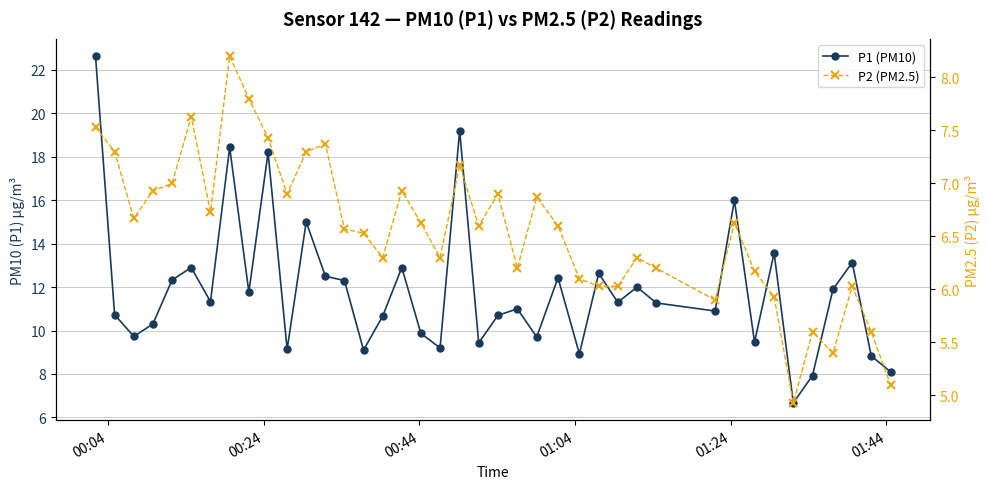

List the series in order of their overall mean, highest first.

P1 (PM10), P2 (PM2.5)